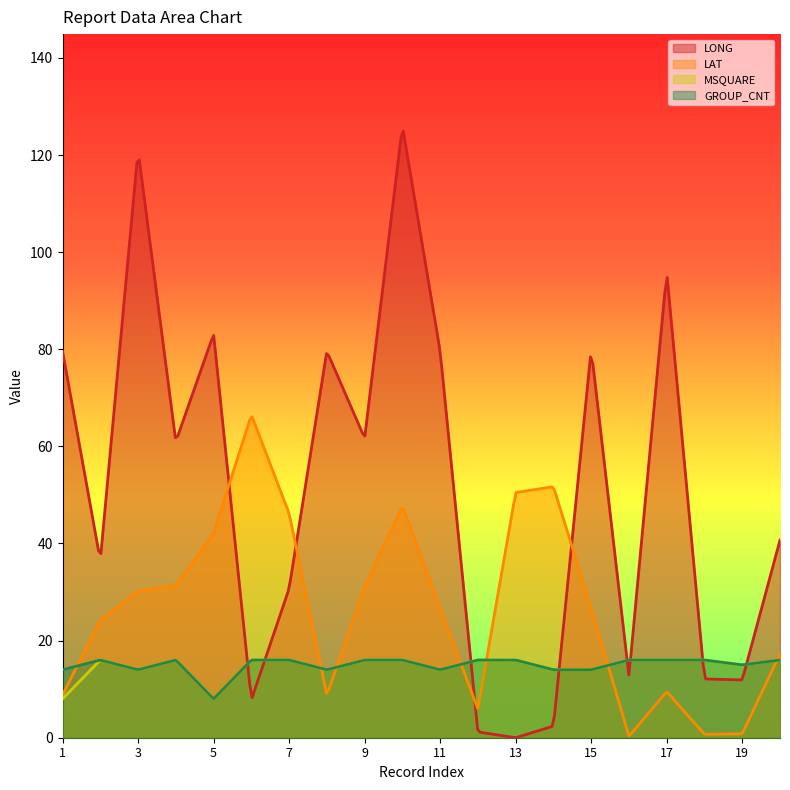

The LAT series shows 54.7 at 5. True or false?

False